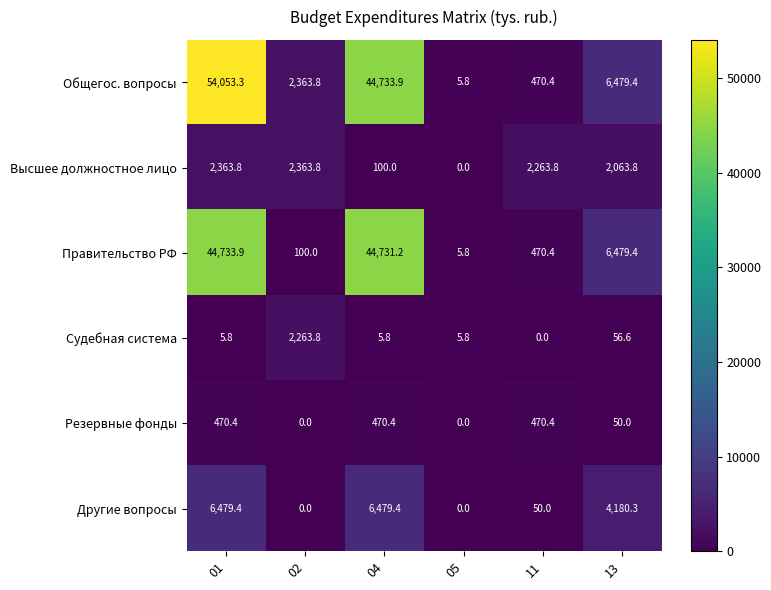

Which series has the largest total across all categories?

Общегос. вопросы